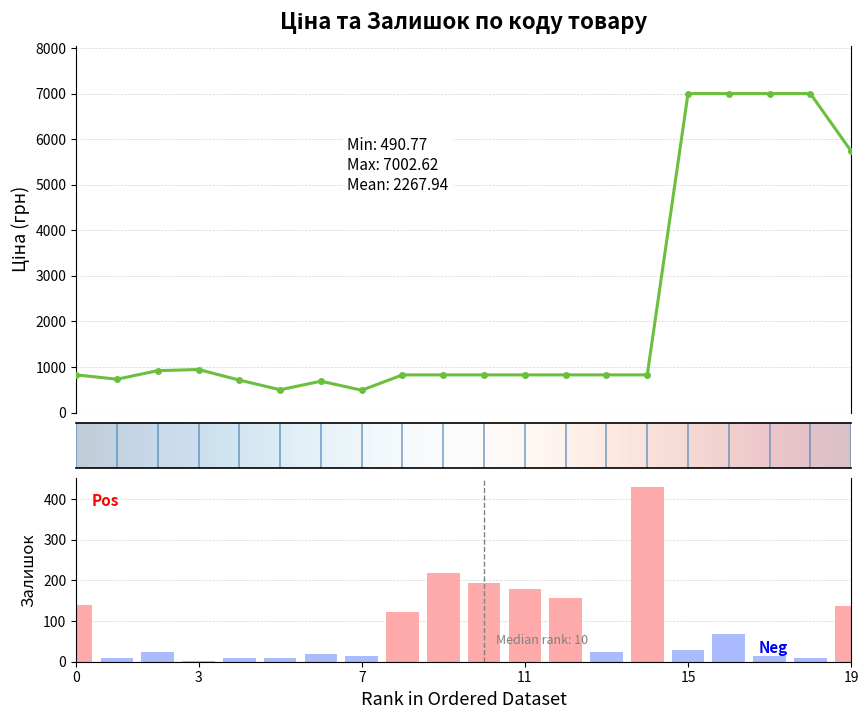

Rank the series by their average value, from highest to lowest.

Ціна, Залишок